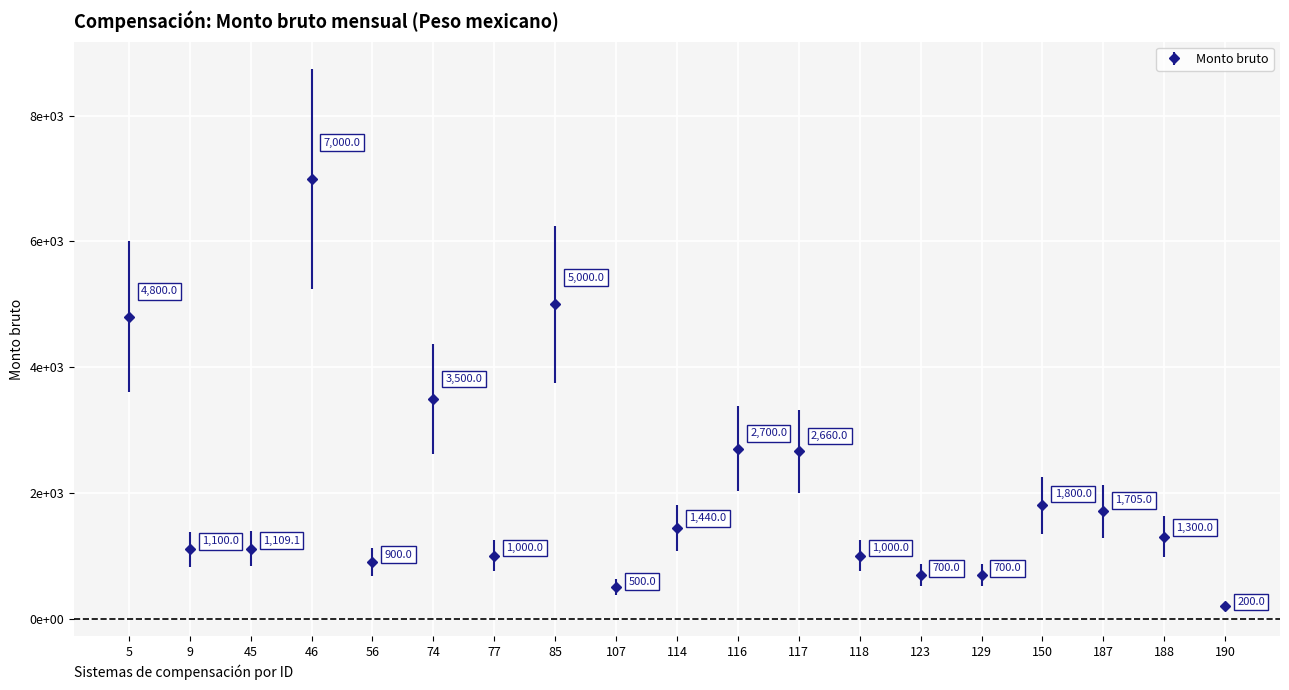

What is the greatest value displayed?

7000.0